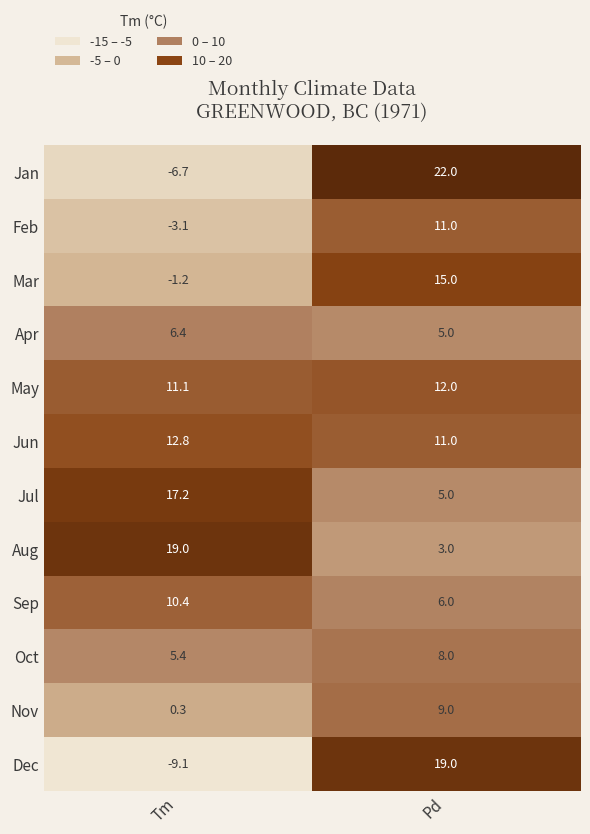

What is the difference between the Dec values at Tm and Pd?

28.1